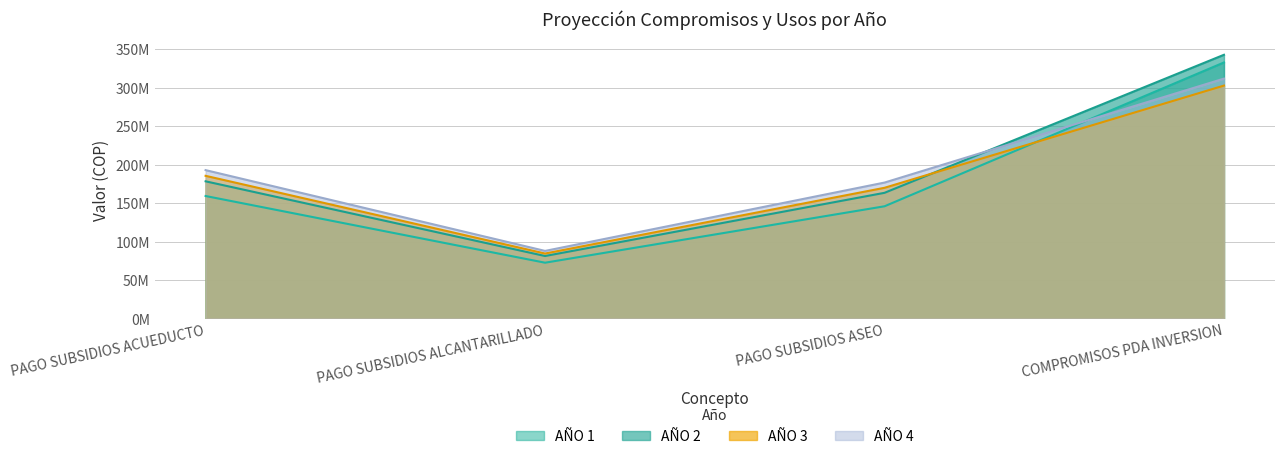

Which label corresponds to the smallest value in the chart?

PAGO SUBSIDIOS ALCANTARILLADO